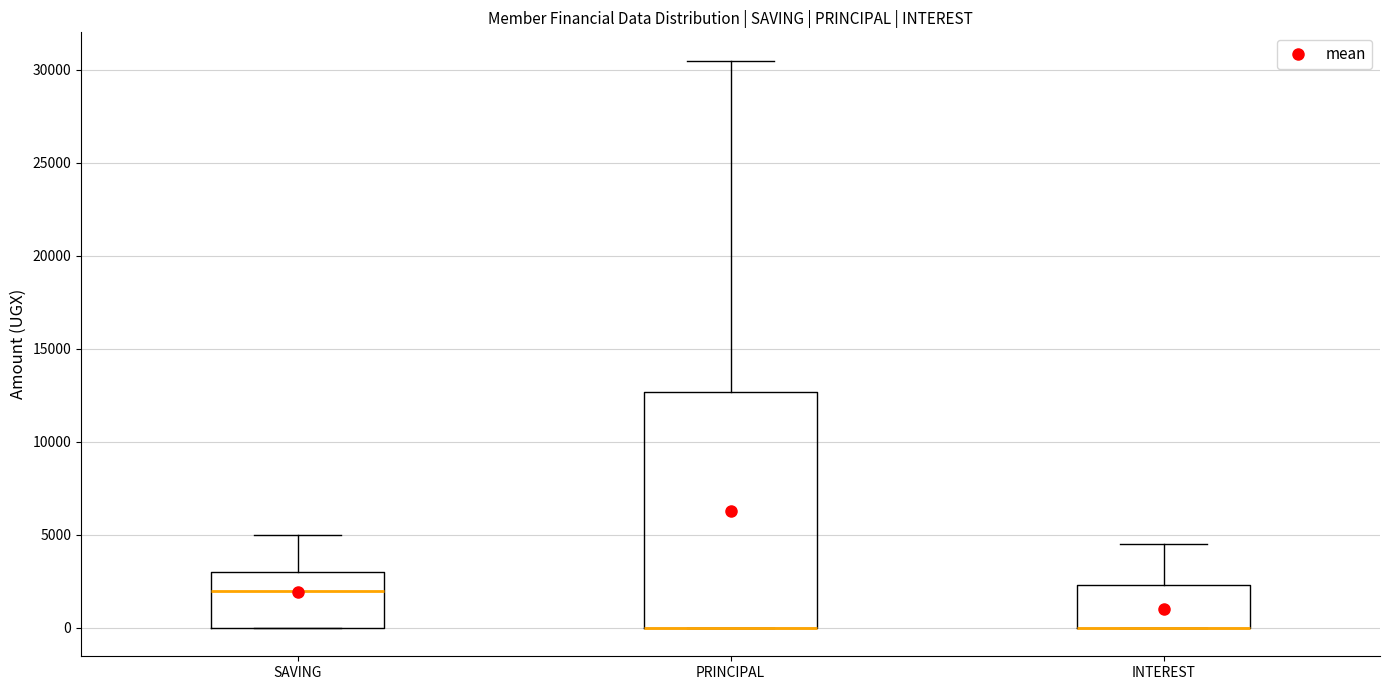

Reading left to right, read every box against the y-axis: the position of its median line, the range the box covers, and the ends of its whiskers. The values are not printed on the chart, so give them approximately, as read against the axis.

SAVING: median 2000, box 0 to 3000, whiskers 0 to 5000
PRINCIPAL: median 0 (drawn on the box's lower edge), box 0 to 12500, whiskers 0 to 30500
INTEREST: median 0 (drawn on the box's lower edge), box 0 to 2500, whiskers 0 to 4500